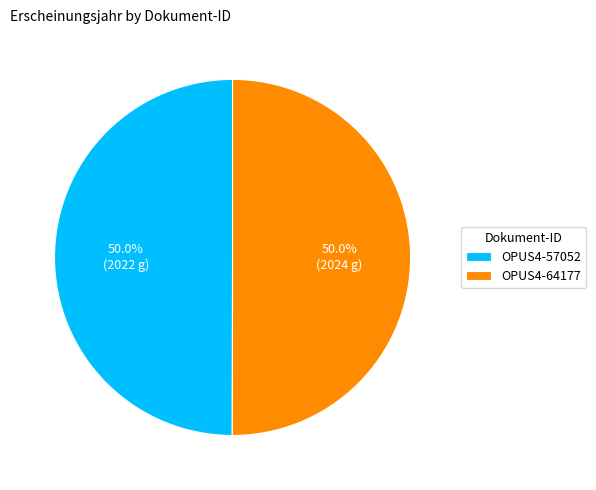

What is the ratio of the value at OPUS4-64177 to the value at OPUS4-57052?

1.0